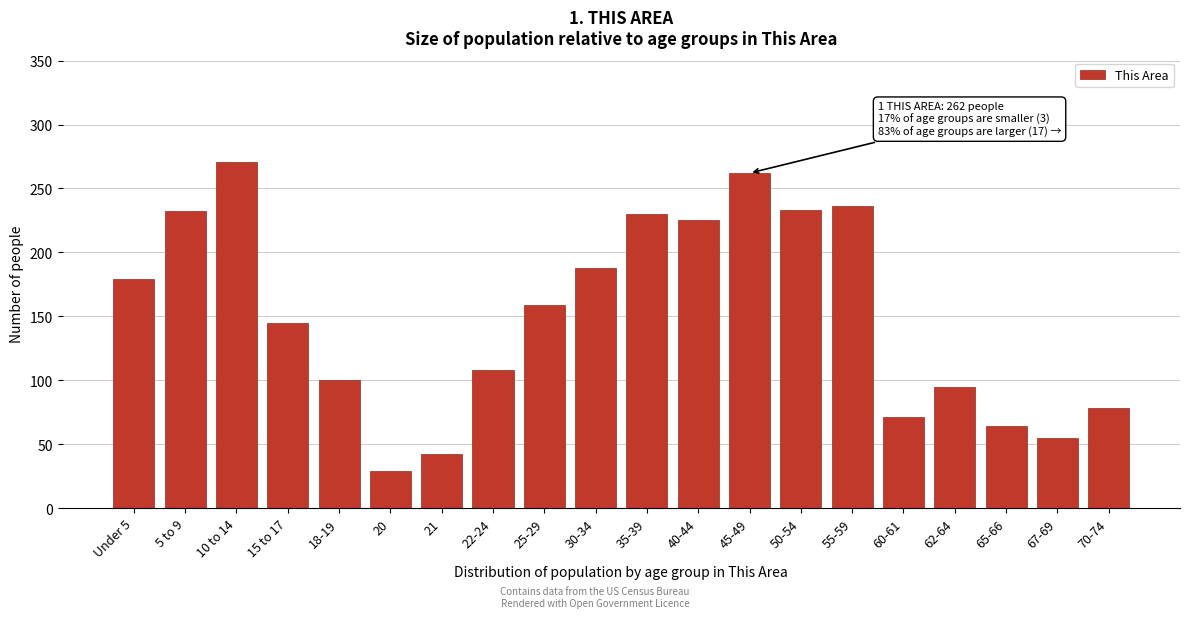

What is the minimum value shown in the chart?

29